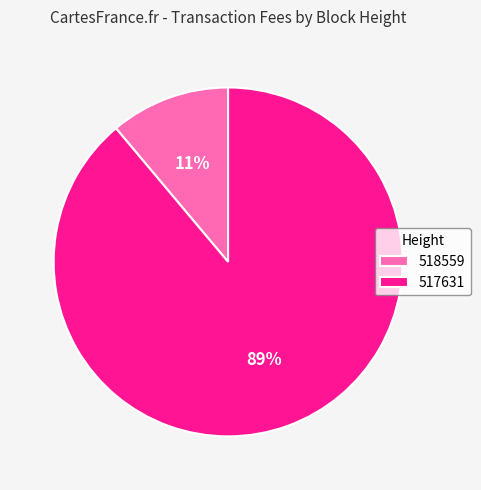

To the nearest percent, what is the combined percentage of 517631 and 518559?

100%